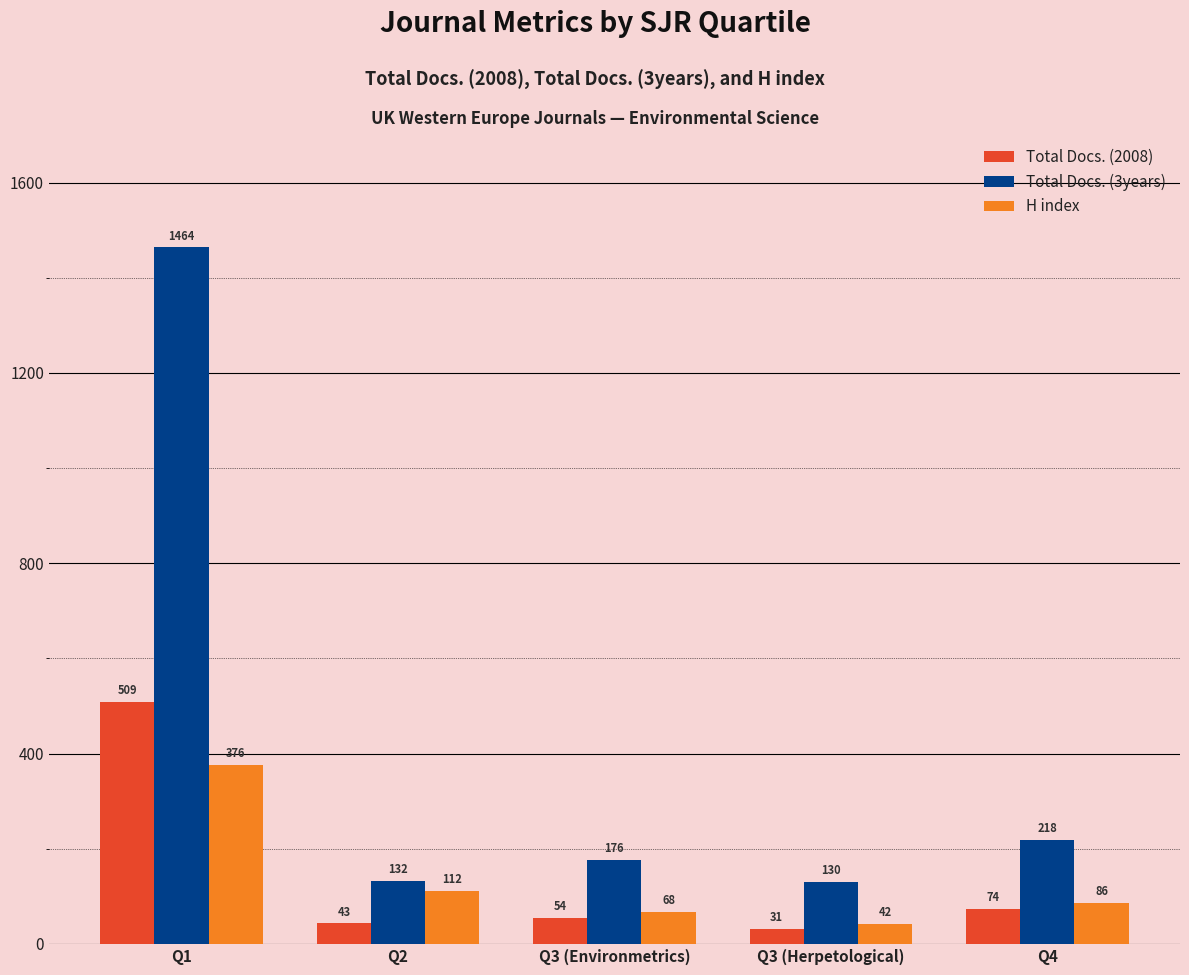

What is the label of the 1st bar from the left?

Q1